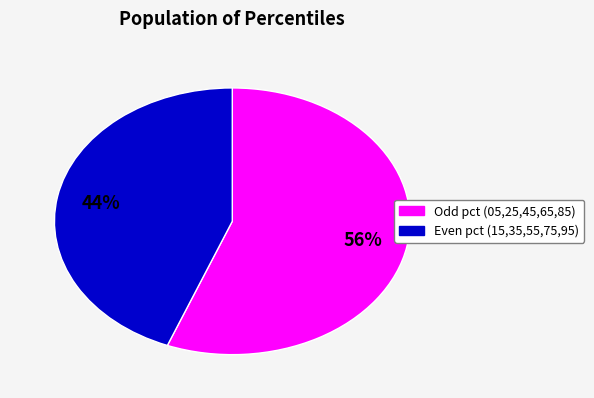

Count the number of slices in the pie.

2